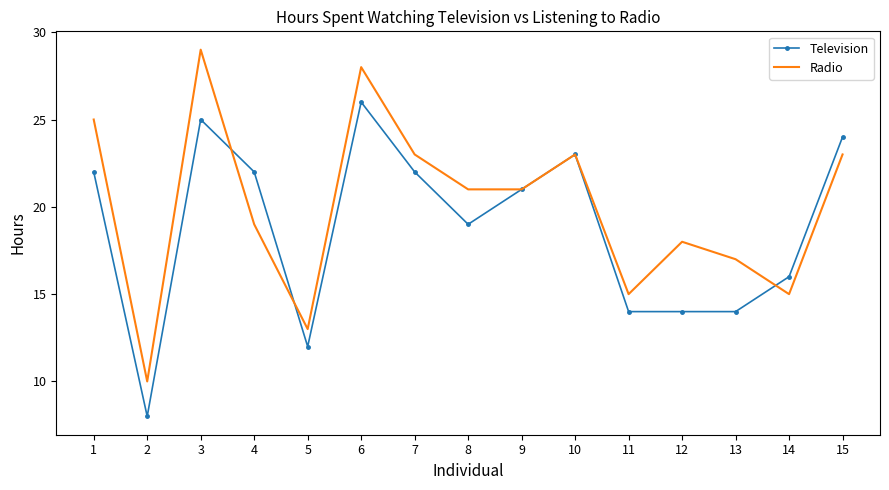

Reading right to left, what are all the values shown in this chart?

Television: 15=24	14=16	13=14	12=14	11=14	10=23	9=21	8=19	7=22	6=26	5=12	4=22	3=25	2=8	1=22
Radio: 15=23	14=15	13=17	12=18	11=15	10=23	9=21	8=21	7=23	6=28	5=13	4=19	3=29	2=10	1=25